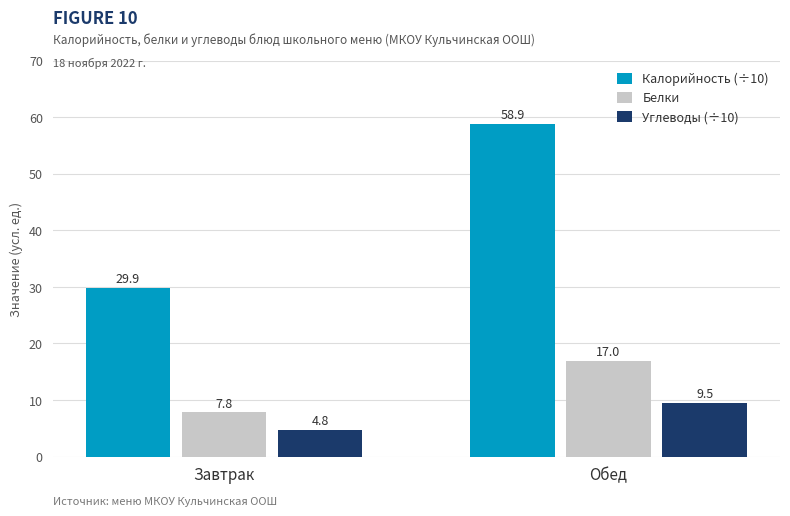

What is the sum of the Углеводы (÷10) values at Завтрак and Обед?

14.2